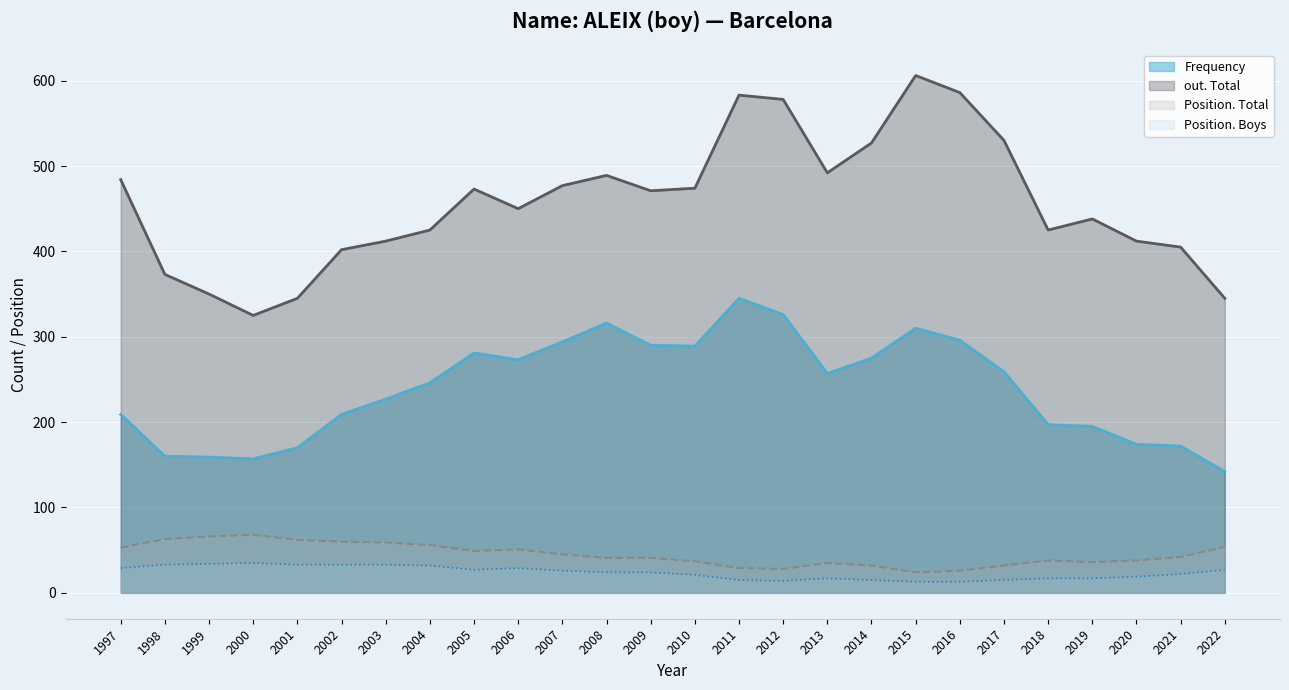

List the series in order of their peak value, lowest first.

Position. Boys, Position. Total, Frequency, out. Total